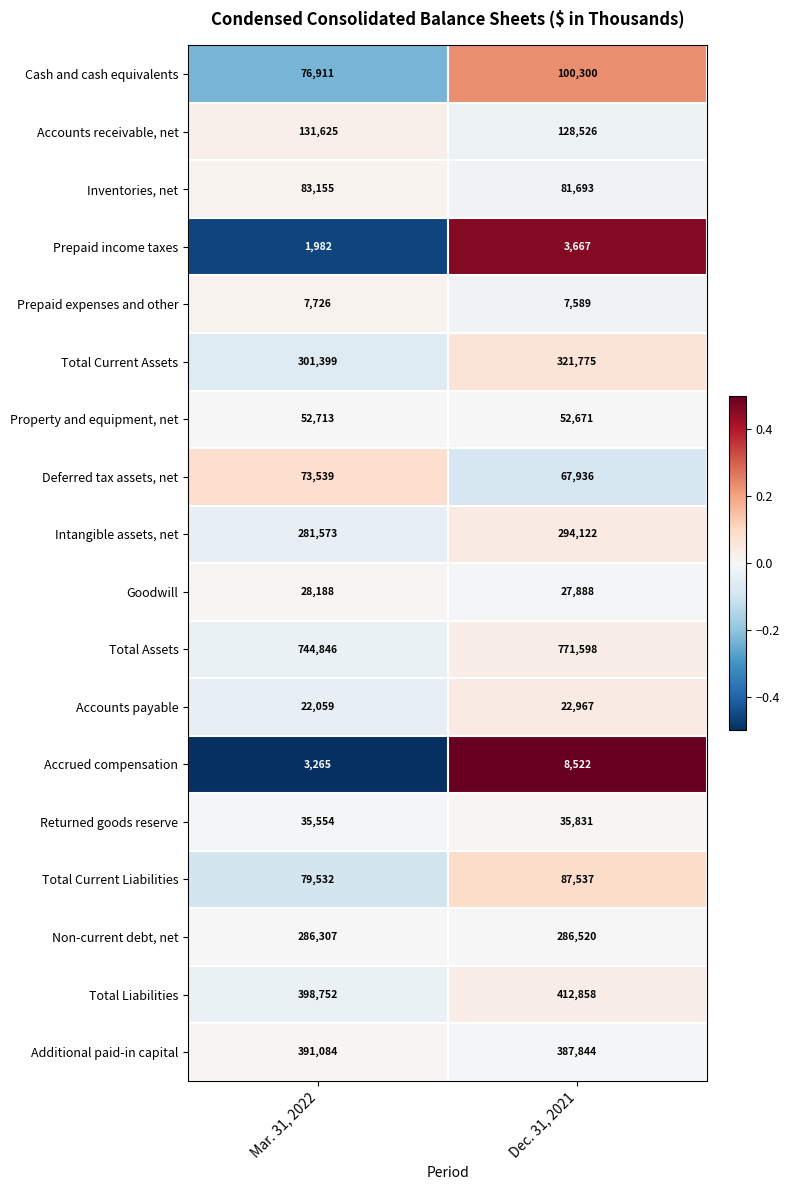

What is the approximate value of Total Assets at Mar. 31, 2022?

744846